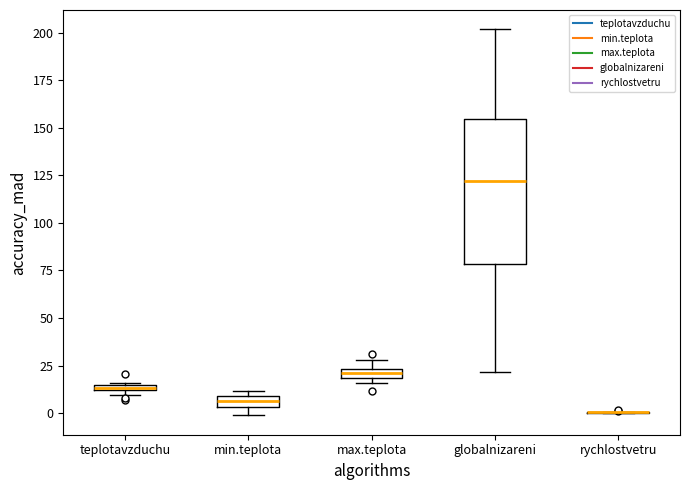

Comparing the boxes themselves (not the whiskers), which one is the tallest?

globalnizareni